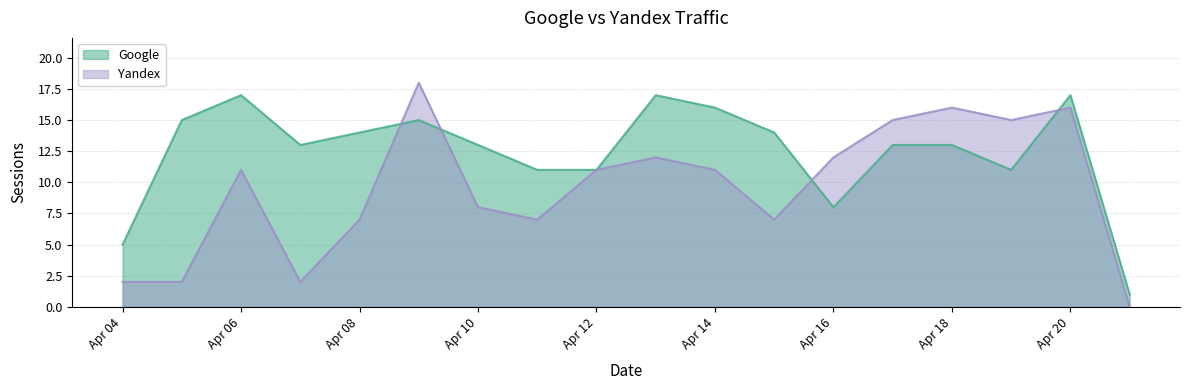

What is the maximum value shown in the chart?

18